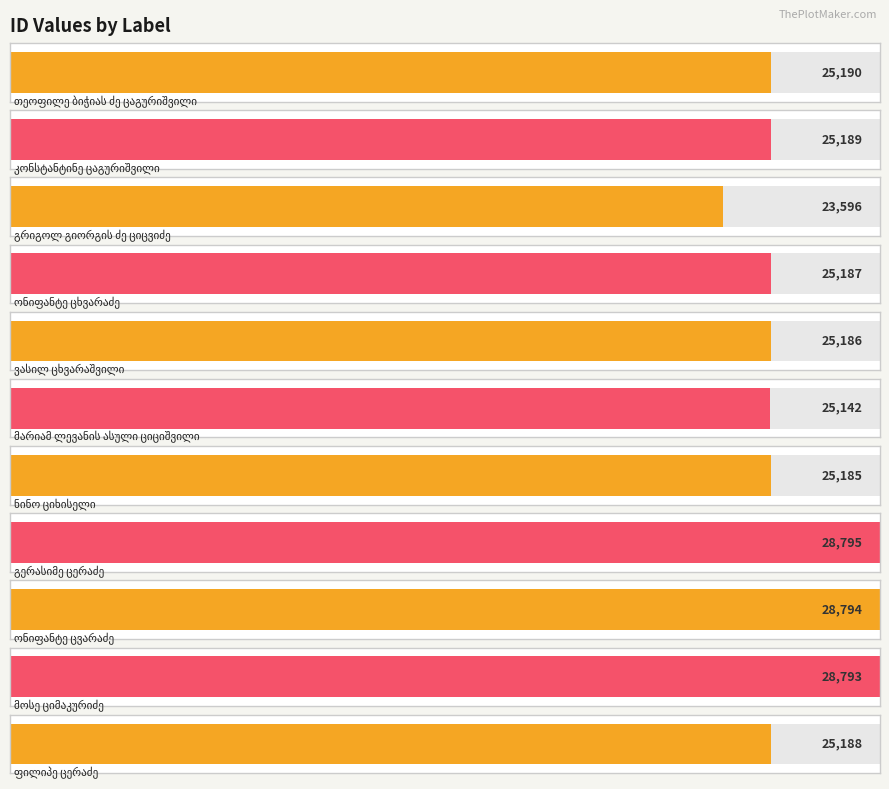

How many data points does each series have?

11